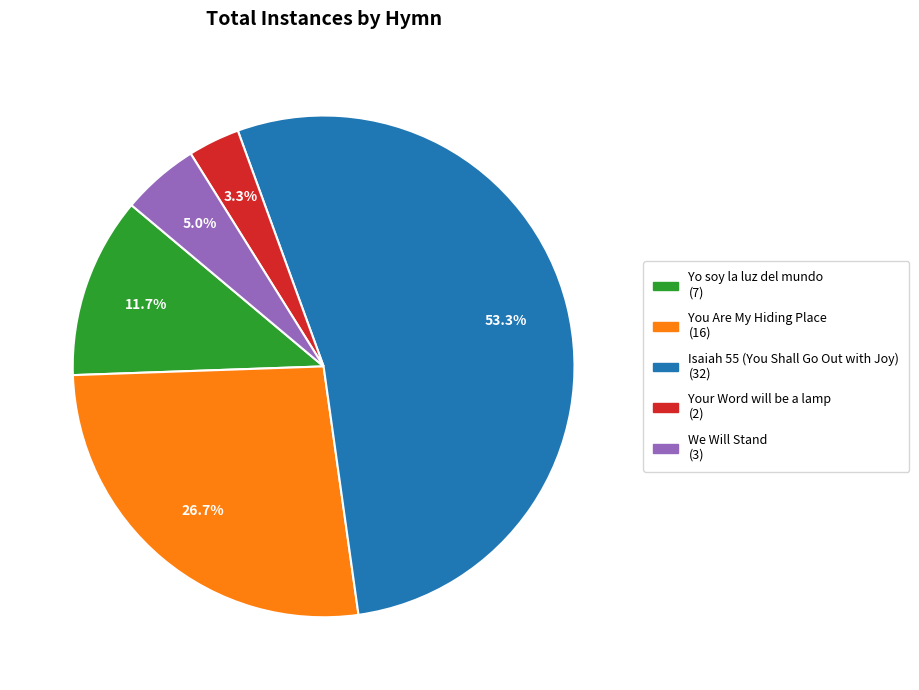

The Your Word will be a lamp slice represents 11% of the pie. True or false?

False